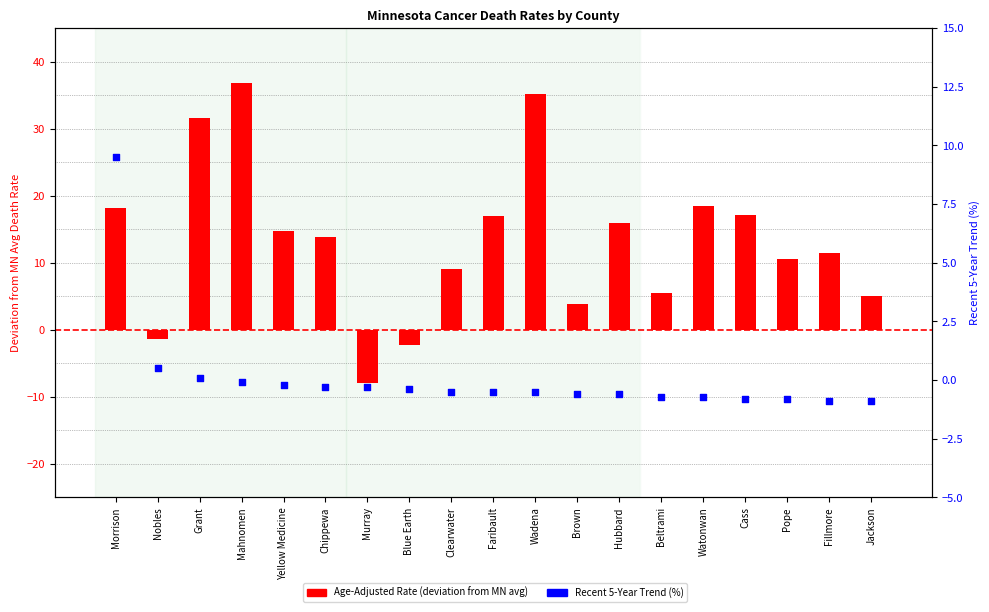

At which category is the sum across all series the highest?

Mahnomen